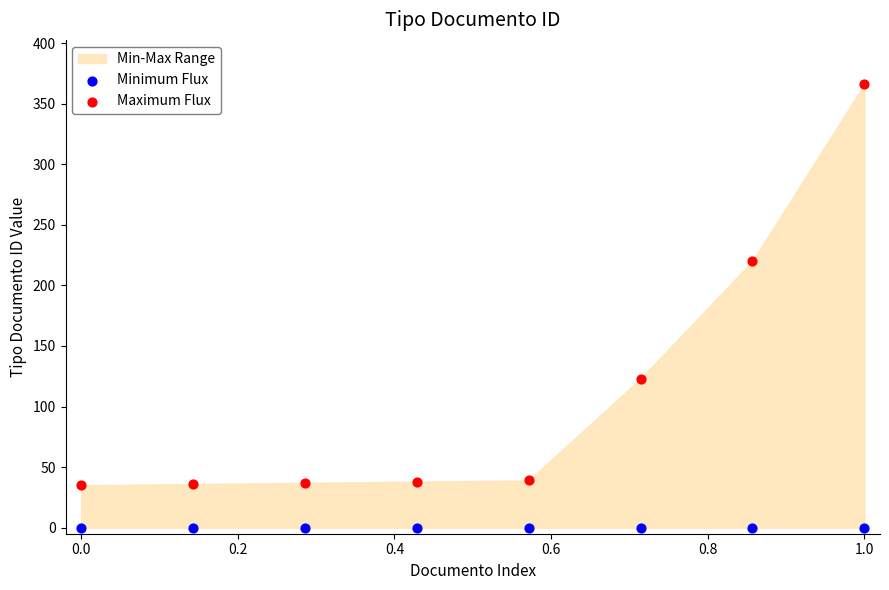

In the Maximum Flux series, what Y value is closest to 200?

220